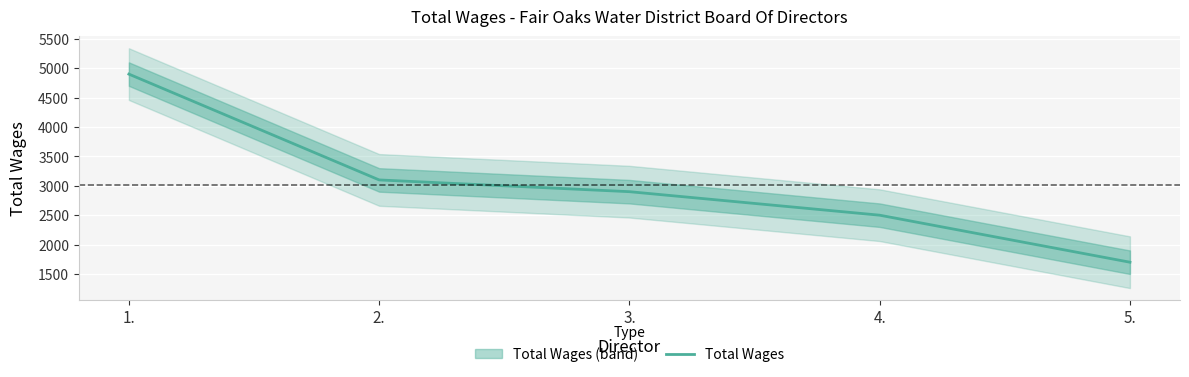

What is the difference between the maximum and minimum values?

3200